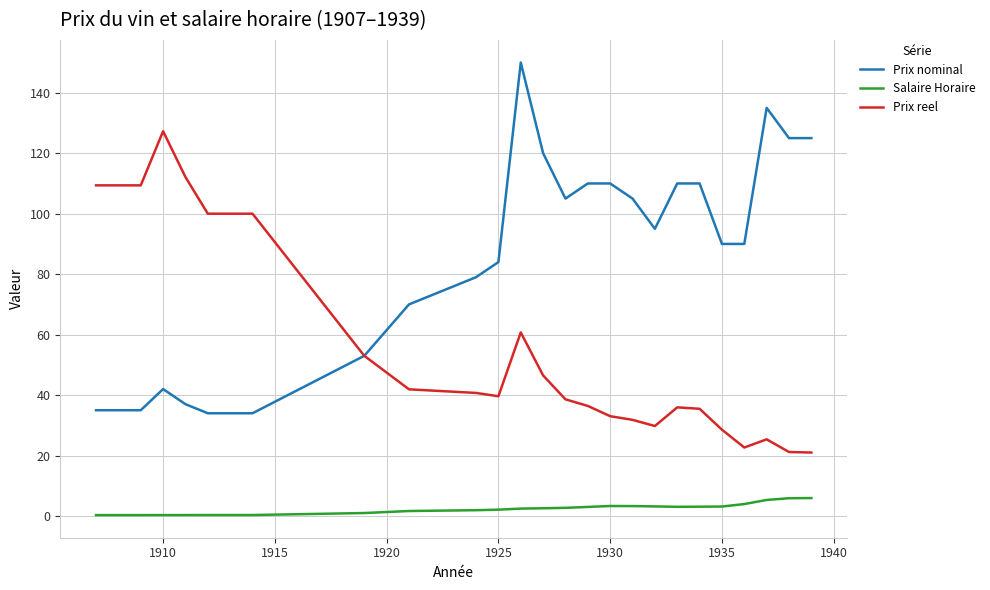

Rank the series by their maximum value, from lowest to highest.

Salaire Horaire, Prix reel, Prix nominal